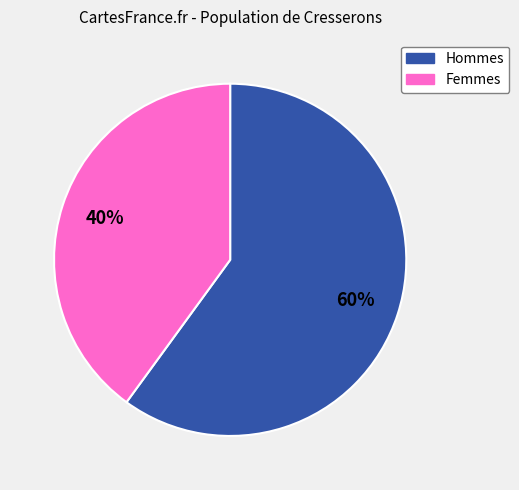

The Hommes slice represents 65% of the pie. True or false?

False